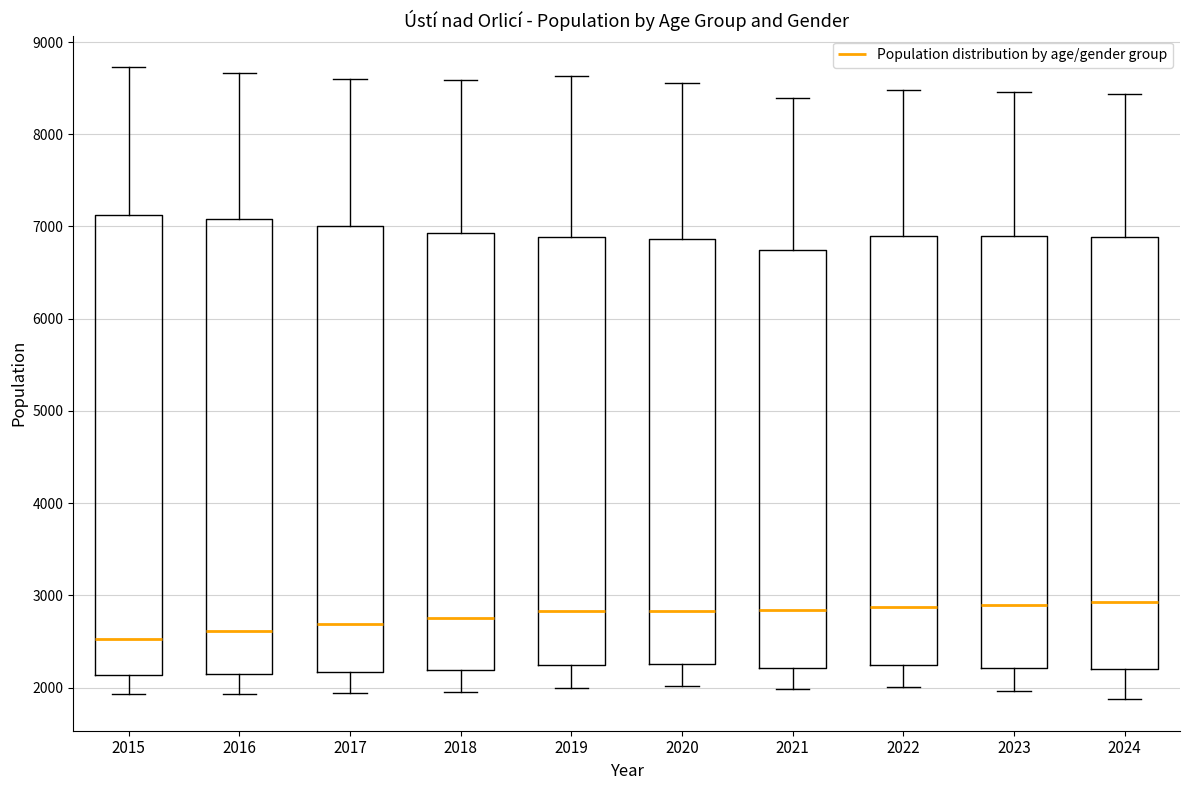

Reading left to right, read every box against the y-axis: the position of its median line, the range the box covers, and the ends of its whiskers. The values are not printed on the chart, so give them approximately, as read against the axis.

2015: median 2500, box 2100 to 7100, whiskers 1900 to 8700
2016: median 2600, box 2200 to 7100, whiskers 1900 to 8700
2017: median 2700, box 2200 to 7000, whiskers 1900 to 8600
2018: median 2800, box 2200 to 6900, whiskers 2000 to 8600
2019: median 2800, box 2200 to 6900, whiskers 2000 to 8600
2020: median 2800, box 2300 to 6900, whiskers 2000 to 8600
2021: median 2800, box 2200 to 6700, whiskers 2000 to 8400
2022: median 2900, box 2200 to 6900, whiskers 2000 to 8500
2023: median 2900, box 2200 to 6900, whiskers 2000 to 8500
2024: median 2900, box 2200 to 6900, whiskers 1900 to 8400